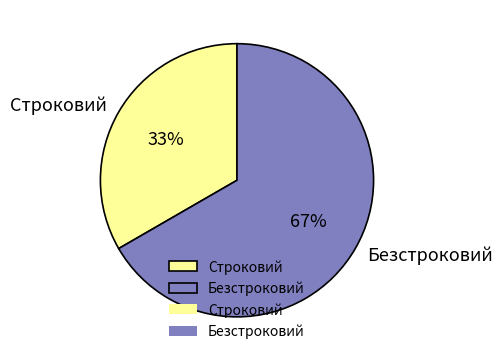

What is the ratio of the value at Безстроковий to the value at Строковий?

2.0